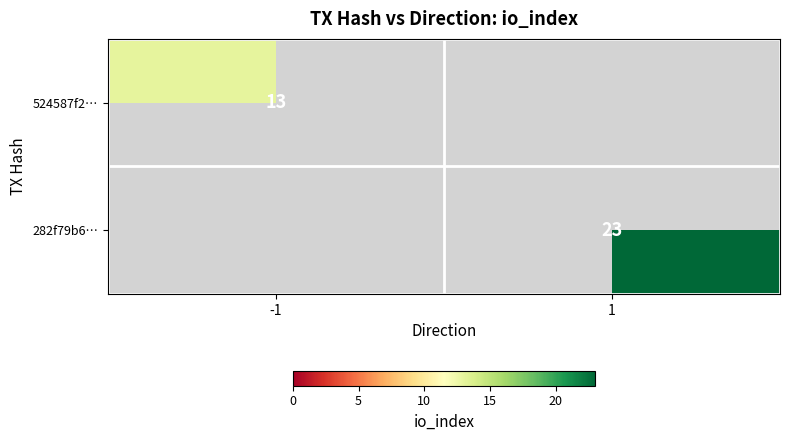

At how many categories does at least one series exceed 14?

1